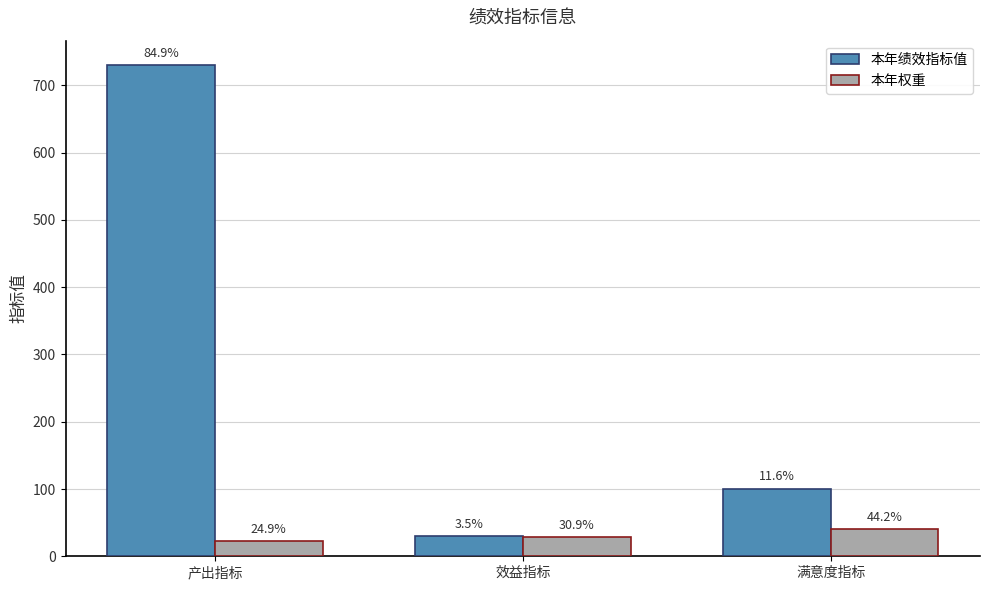

What is the difference between the maximum and minimum values in the 本年权重 series?

17.5